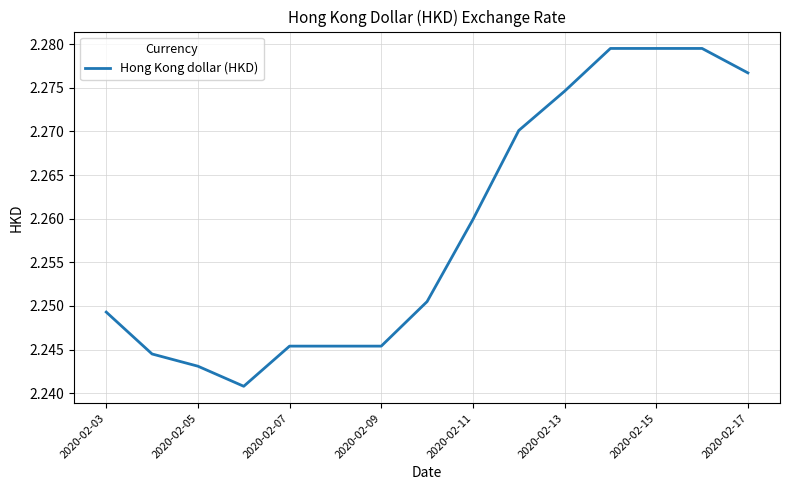

Approximately how many times larger is the value at 2020-02-05 compared to 2020-02-11?

1.0